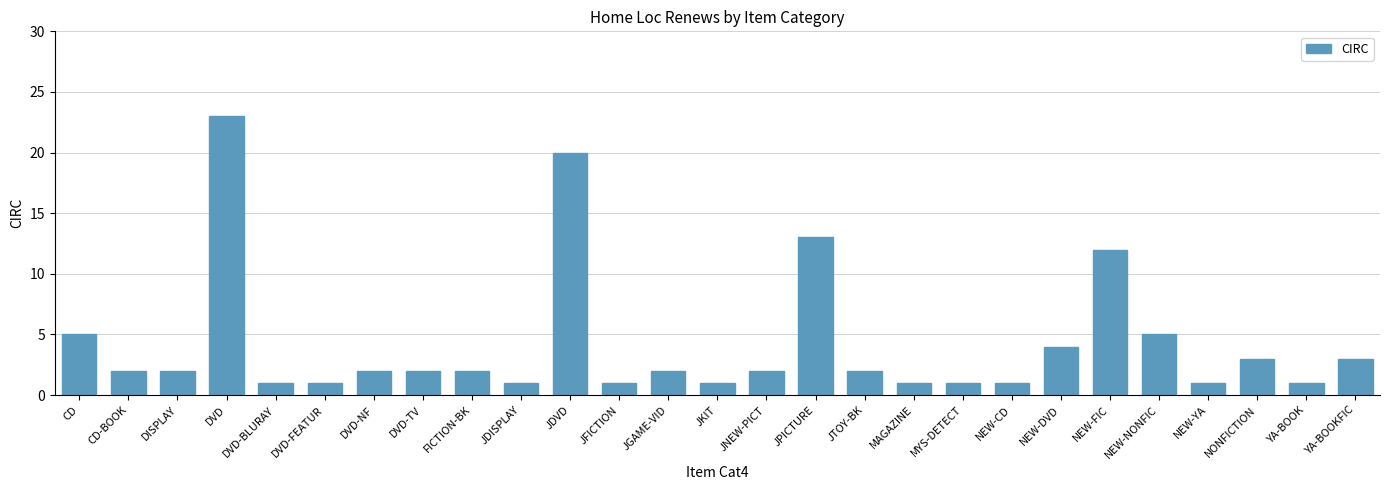

Which label corresponds to the largest value in the chart?

DVD